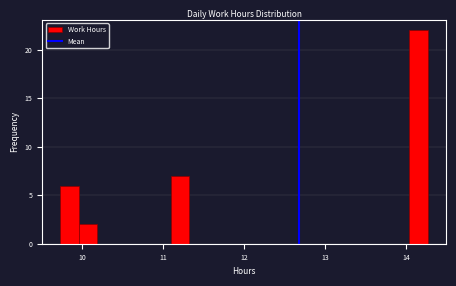

Read against the x-axis, roughly where is the centre of the tallest bar?

14.2